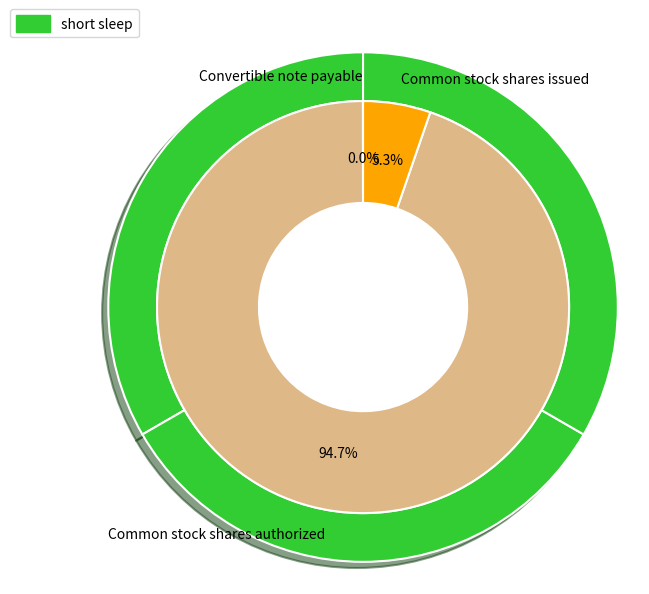

To the nearest percent, what percentage of the pie is Common stock shares authorized?

95%